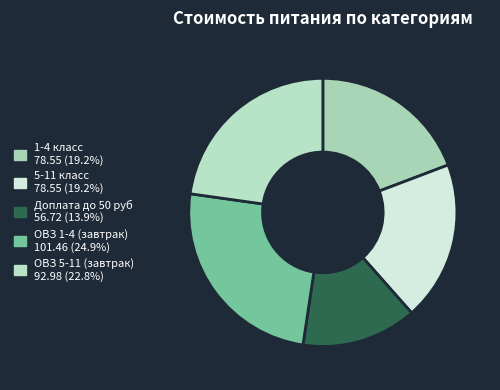

Which category has the biggest portion of the pie?

ОВЗ 1-4 (завтрак)